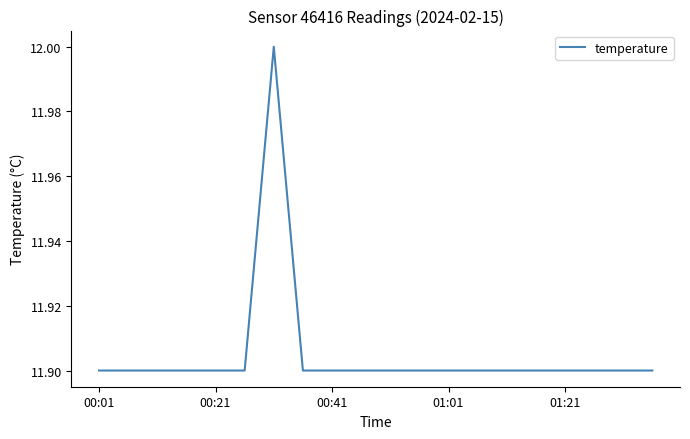

How many lines are shown in the chart?

1